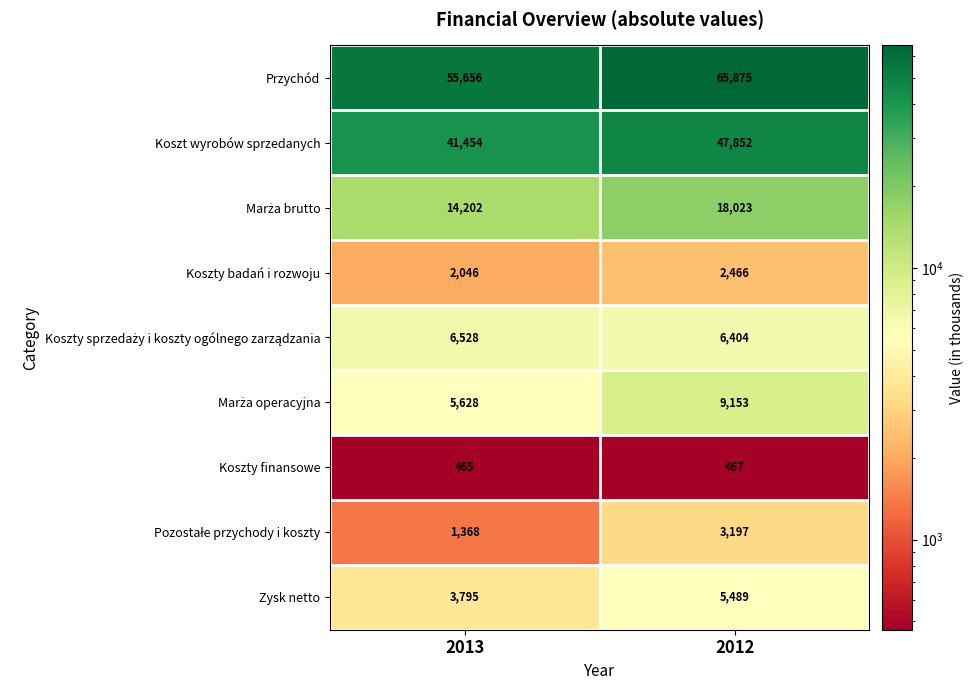

What is the sum of the Koszty badań i rozwoju values at 2013 and 2012?

4512